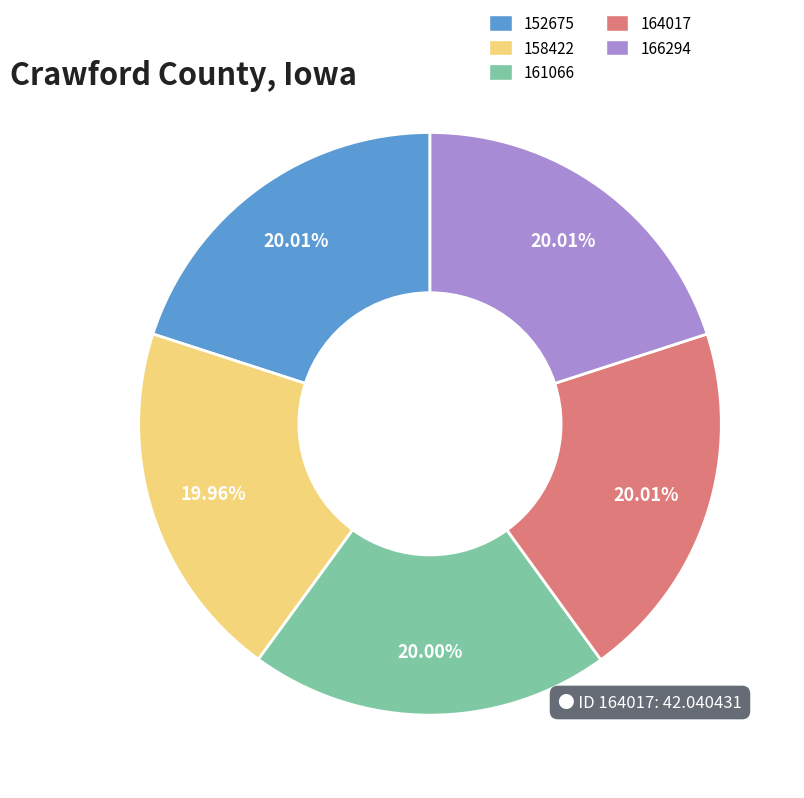

Is the sum of 152675 and 166294 greater than half?

No